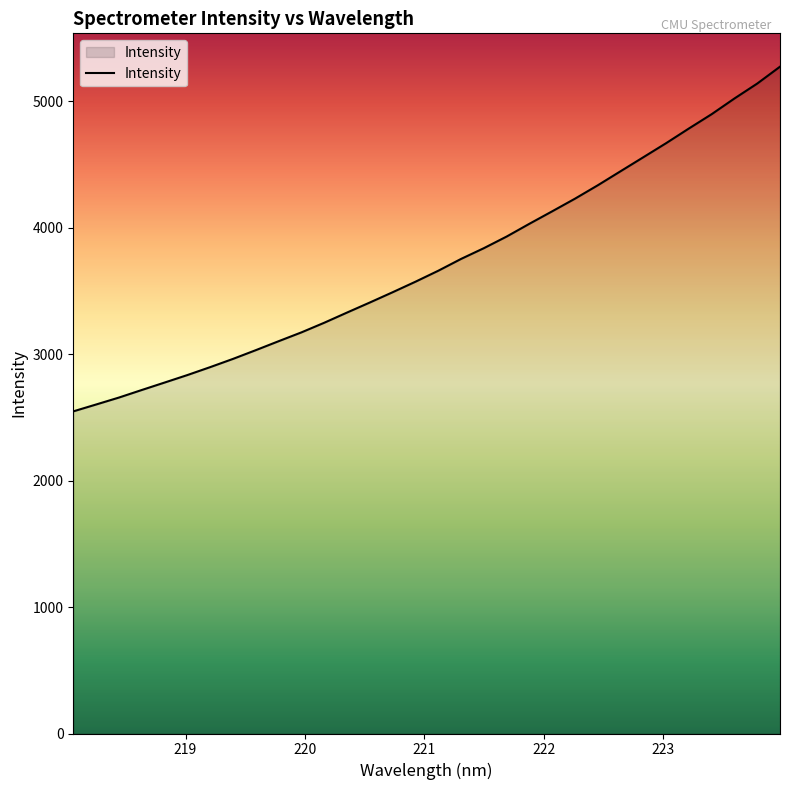

Reading left to right, transcribe all the data shown in this chart.

2547.0	2601.3	2656.2	2715.9	2774.8	2834.2	2896.9	2962.0	3031.1	3101.9	3171.7	3247.8	3328.4	3408.0	3489.1	3572.2	3659.0	3752.4	3837.4	3929.3	4030.5	4129.0	4228.9	4334.7	4445.8	4556.6	4667.8	4783.8	4897.1	5021.1	5139.0	5272.5